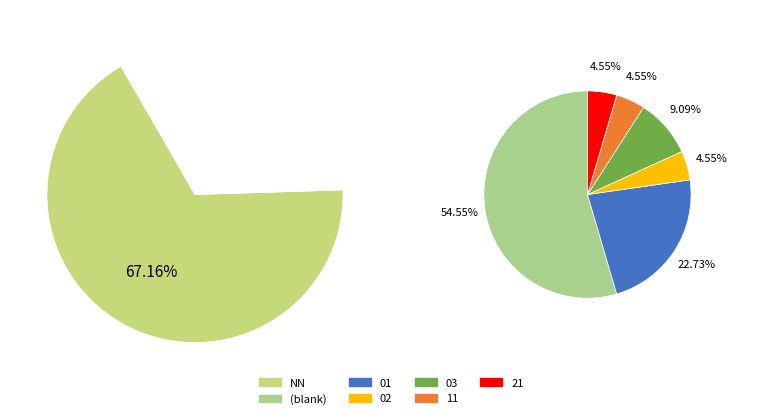

The 01 slice represents 1% of the pie. True or false?

False